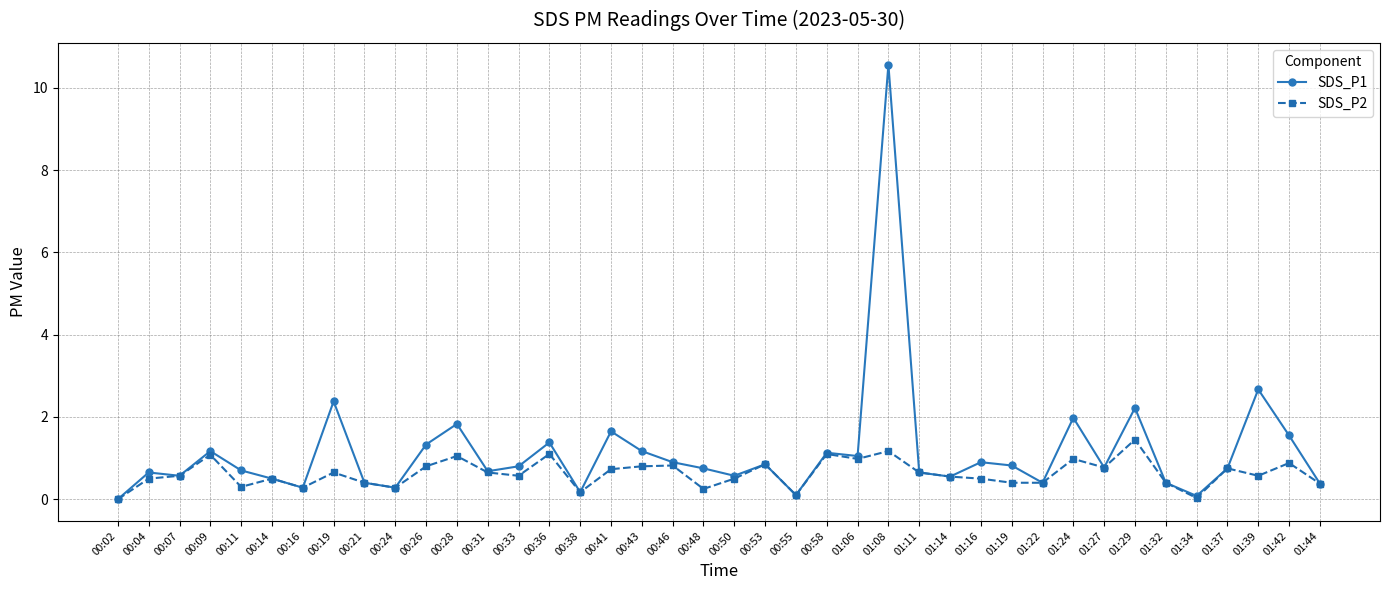

How many lines are shown in the chart?

2